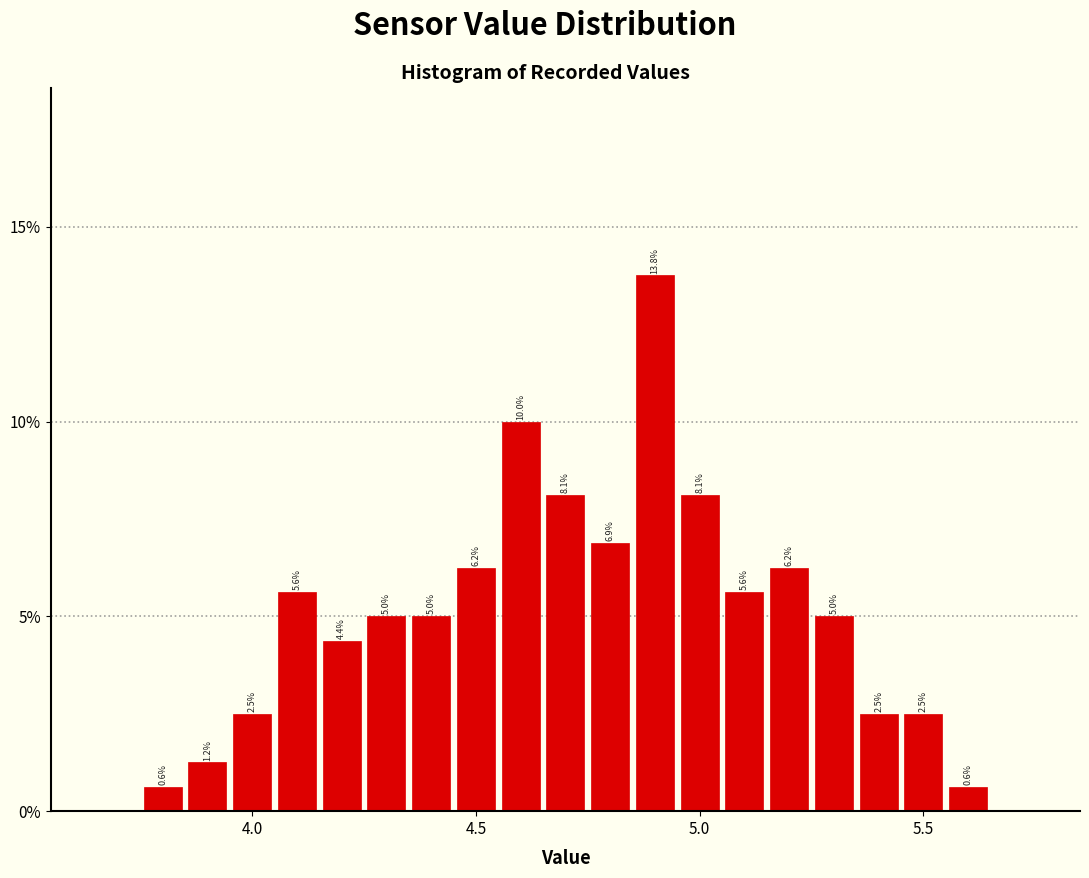

Read against the x-axis, roughly where is the centre of the tallest bar?

4.90